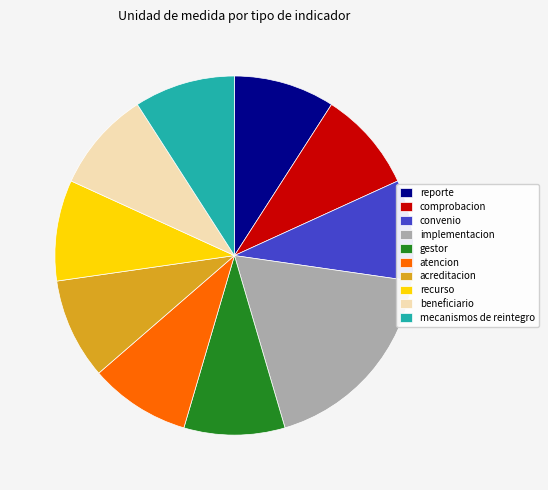

Combined, do beneficiario and atencion account for over 50%?

No